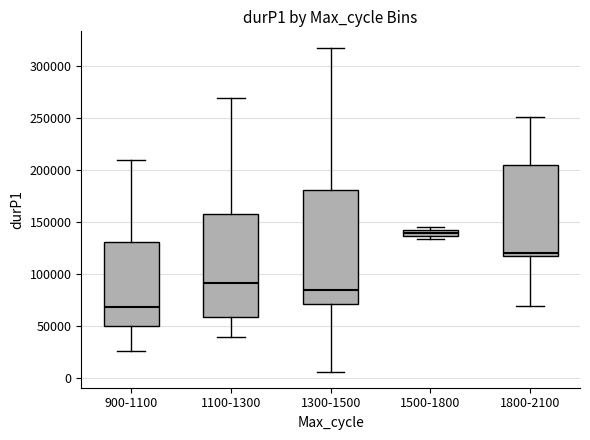

Where does the upper whisker of the box for 900-1100 end on the y-axis? The values are not printed on the chart, so give them approximately, as read against the axis.

210000